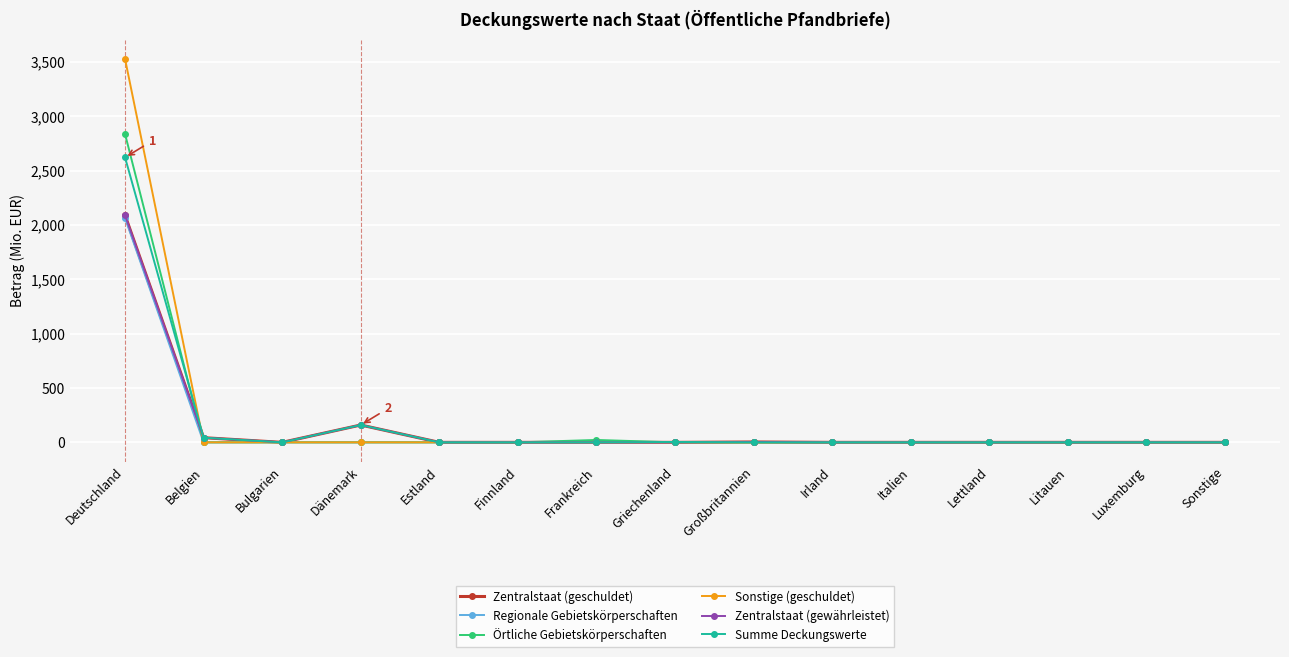

What is the sum of all Regionale Gebietskörperschaften values?

2064.8